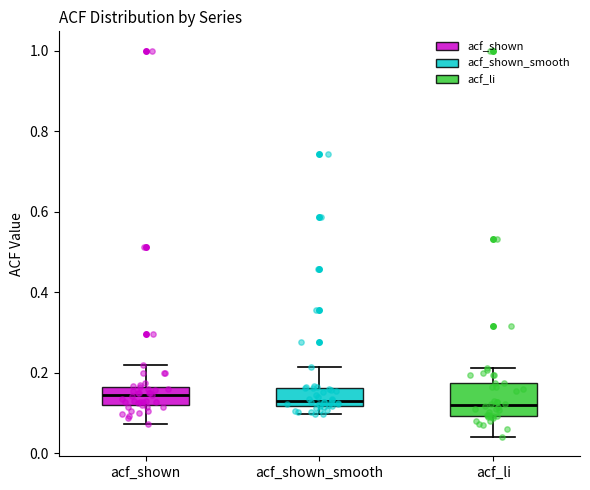

Comparing the boxes themselves (not the whiskers), which one is the tallest?

acf_li